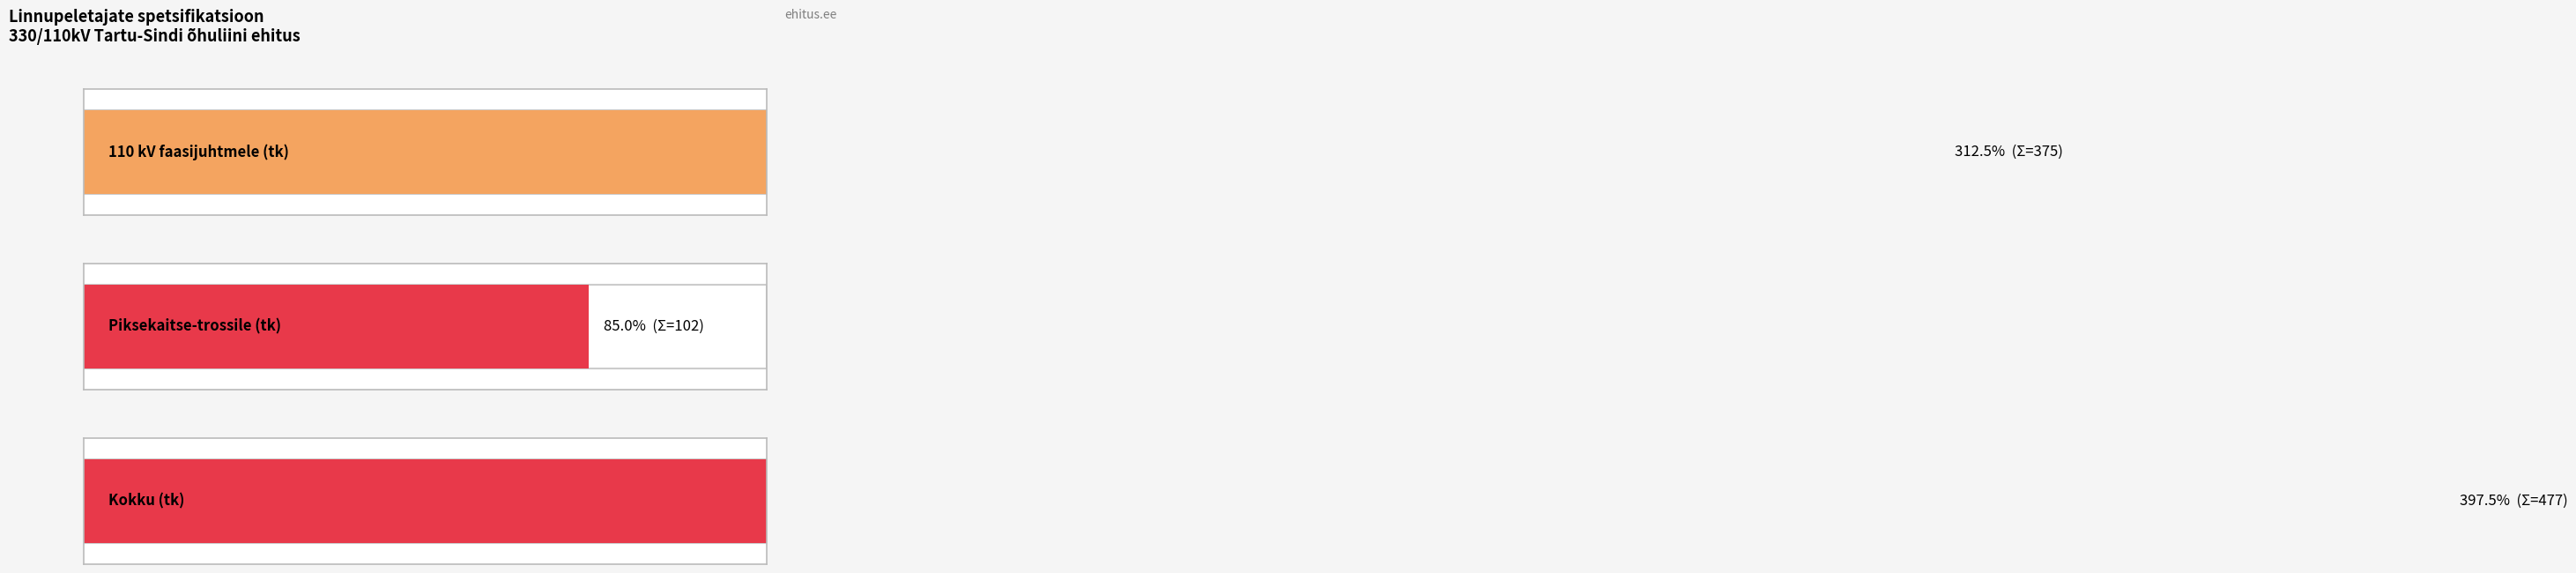

What are all the series names shown in the legend?

110 kV faasijuhtmele, Piksekaitse-trossile, Kokku